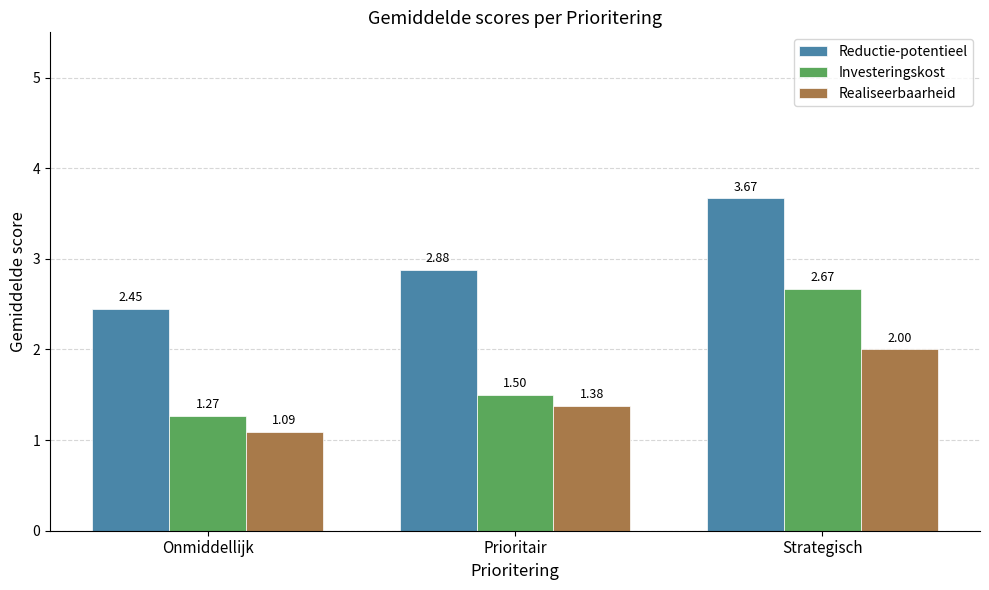

Which series has the widest spread of values?

Investeringskost